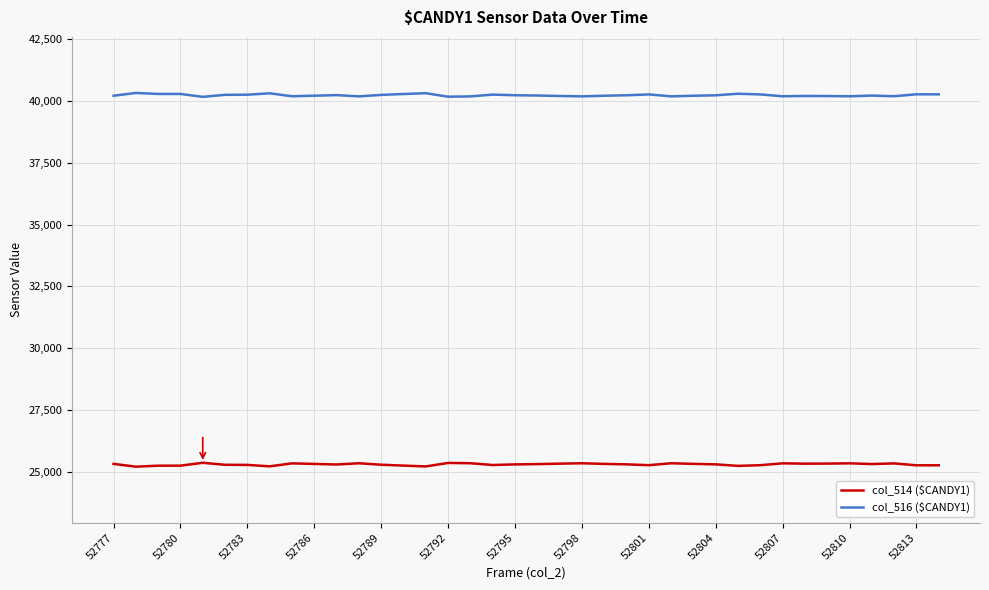

What is the maximum value for col_514 ($CANDY1)?

25377